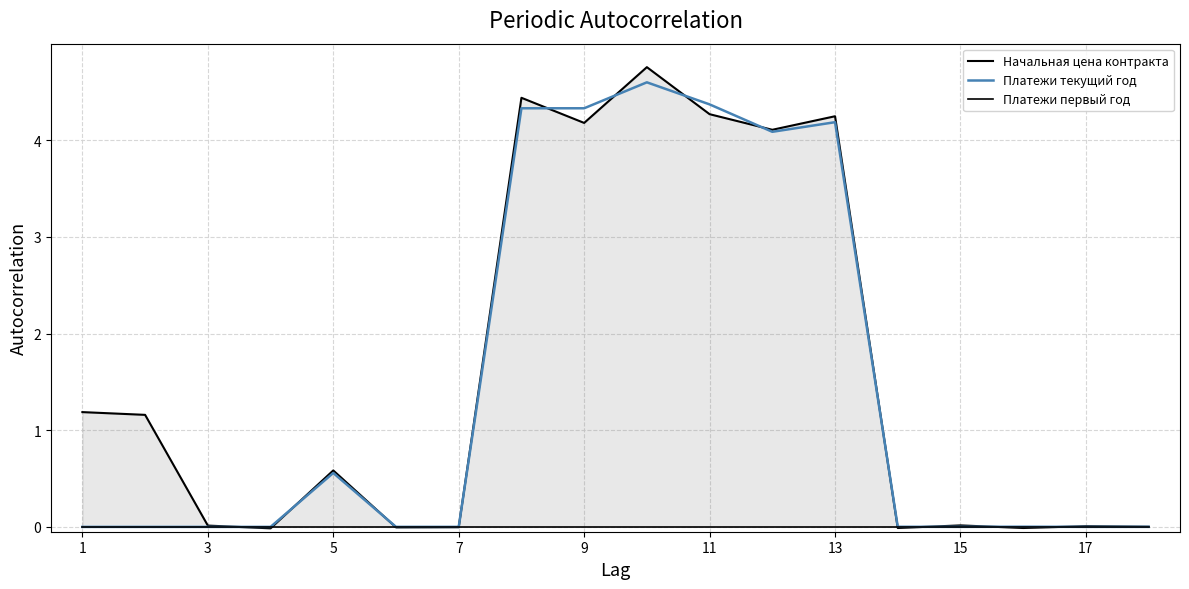

Where is Платежи текущий год nearest to the value 2?

5